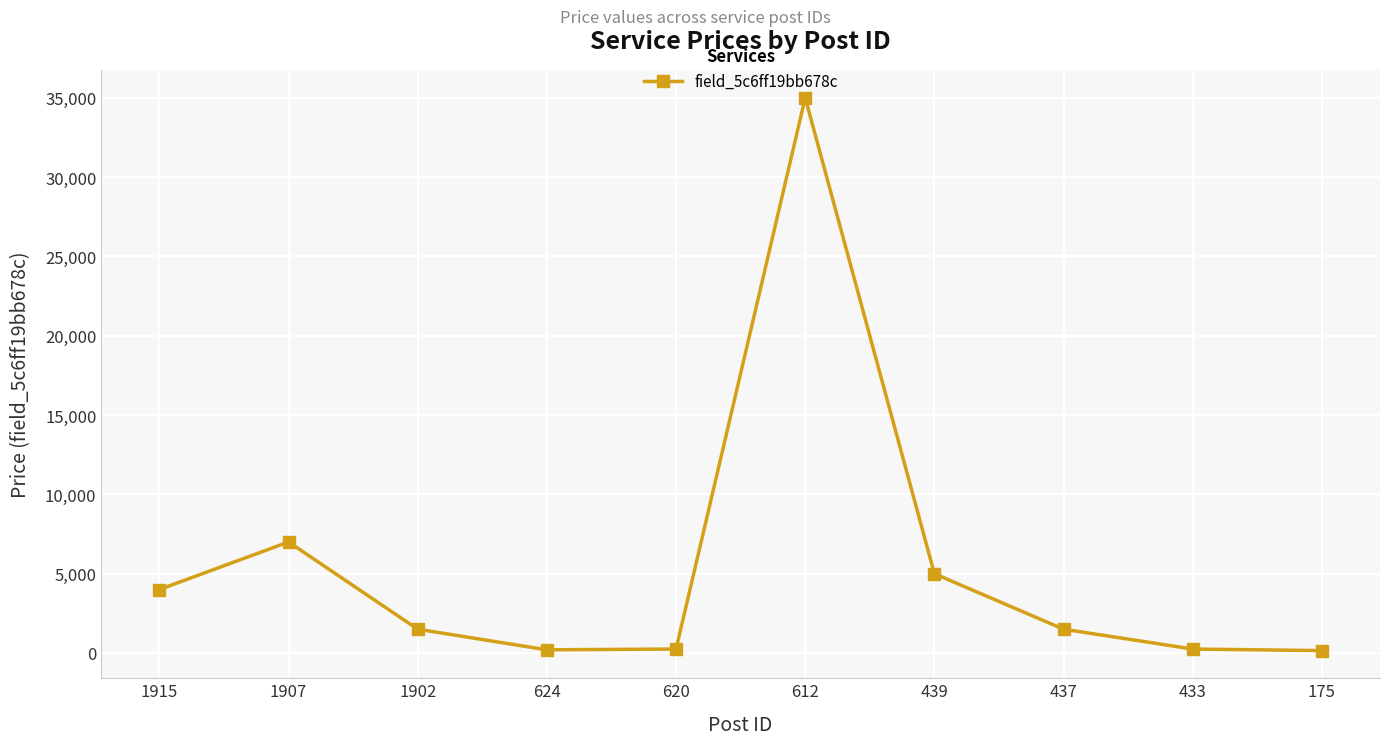

Between 433 and 439, which is larger?

439